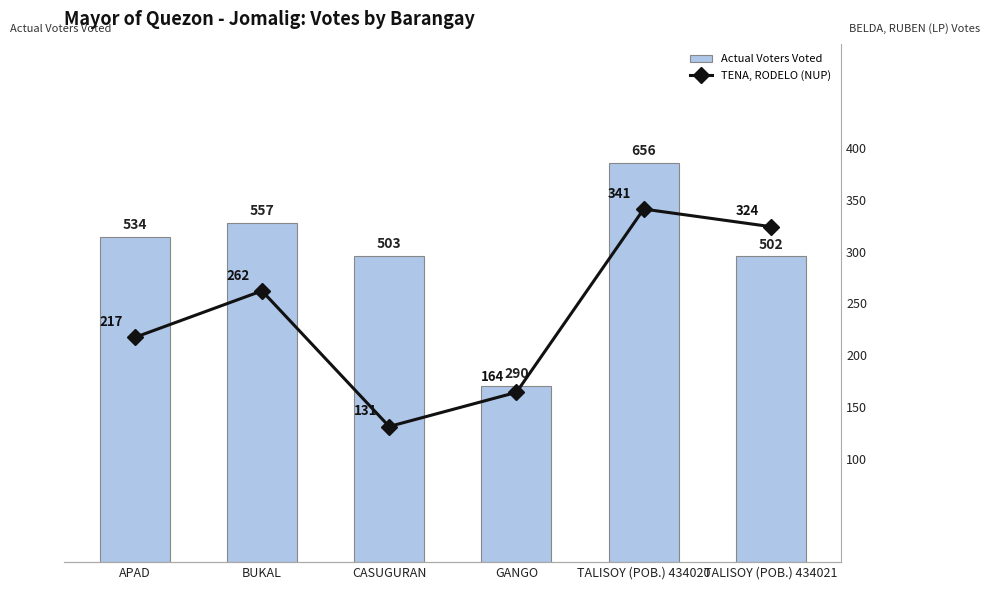

How many values in the TENA, RODELO (NUP) series are below 262?

3